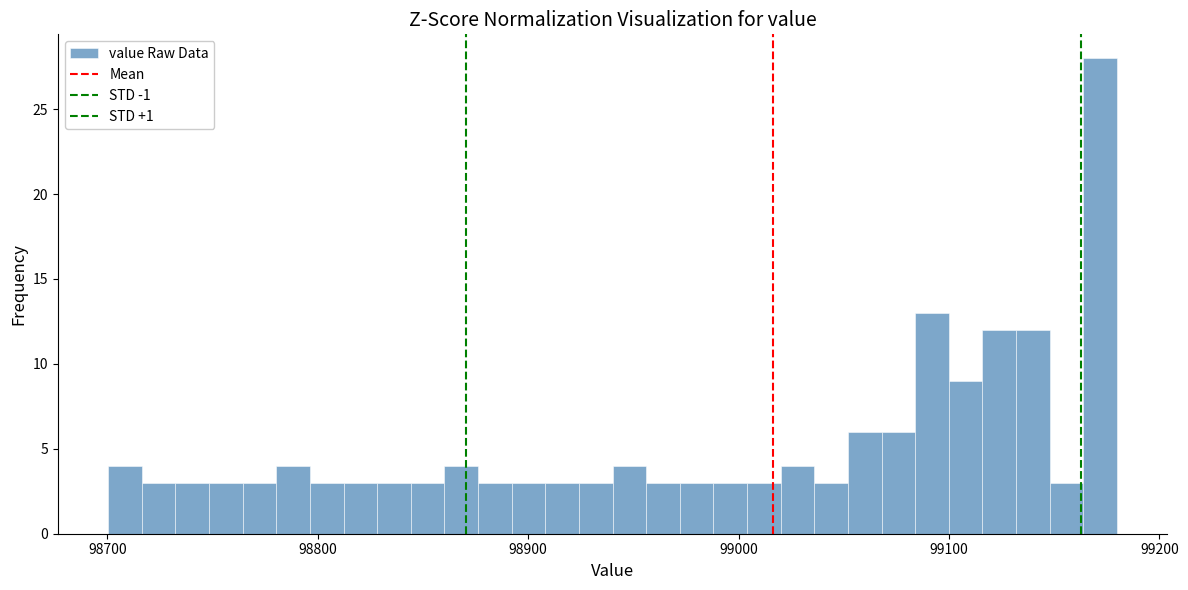

Read against the x-axis, roughly where is the centre of the tallest bar?

99170